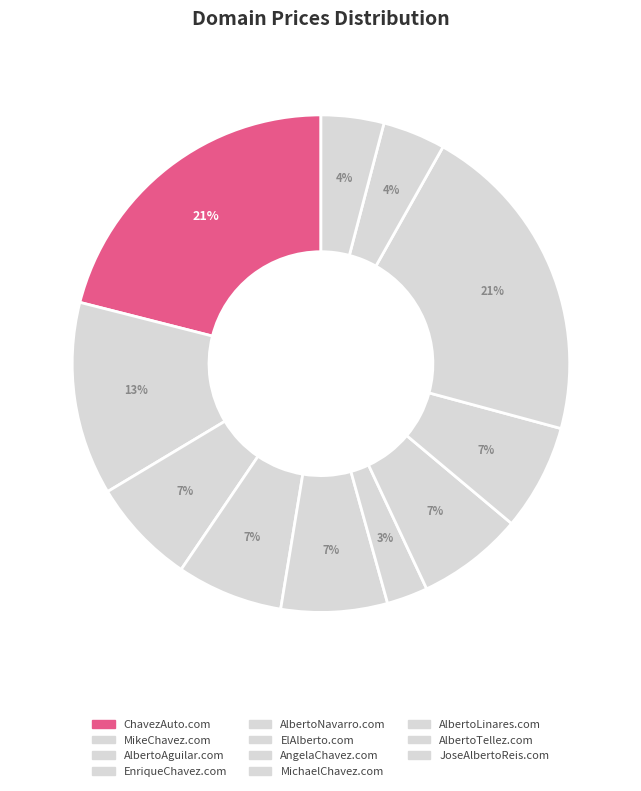

To the nearest percent, what percentage of the pie is ChavezAuto.com?

21%